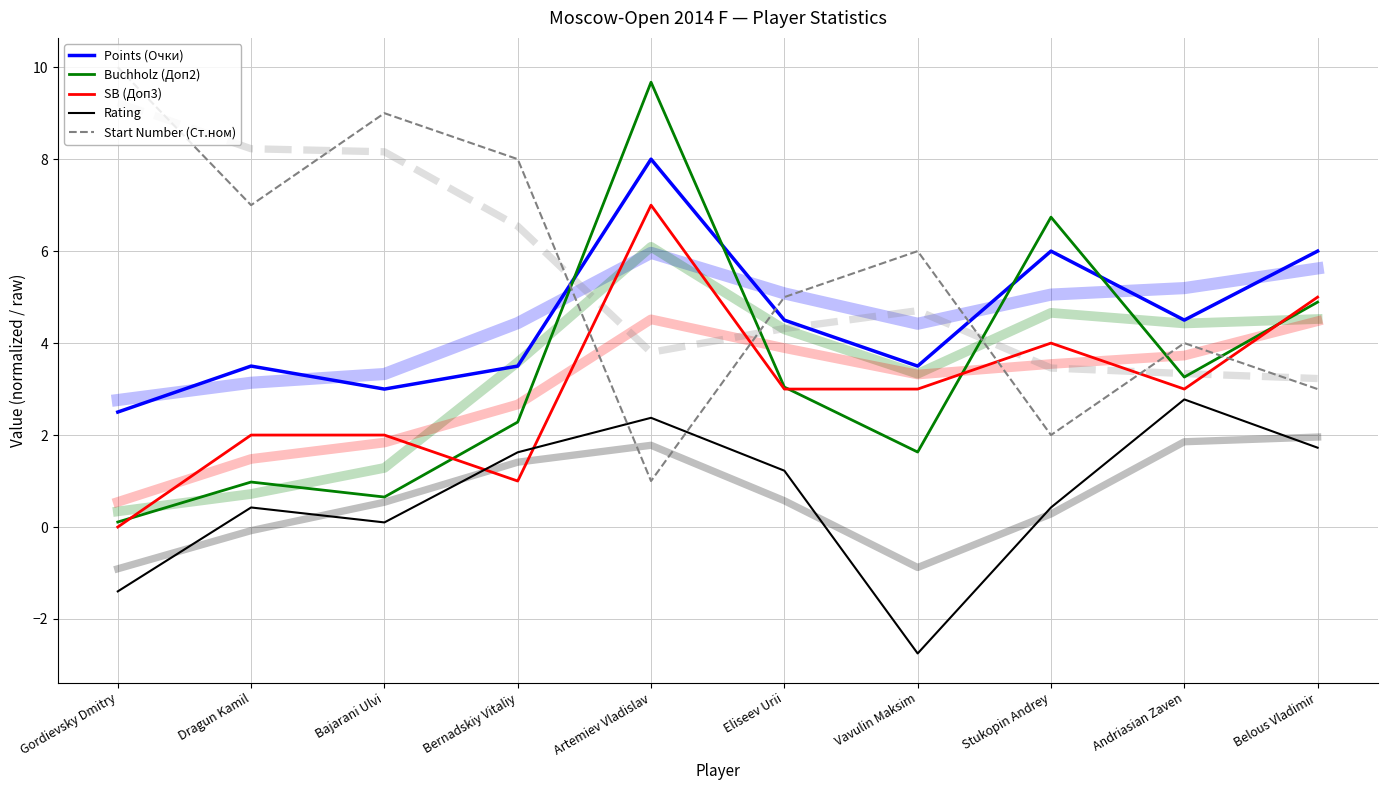

Which series has the largest range (max minus min)?

Buchholz (Доп2)